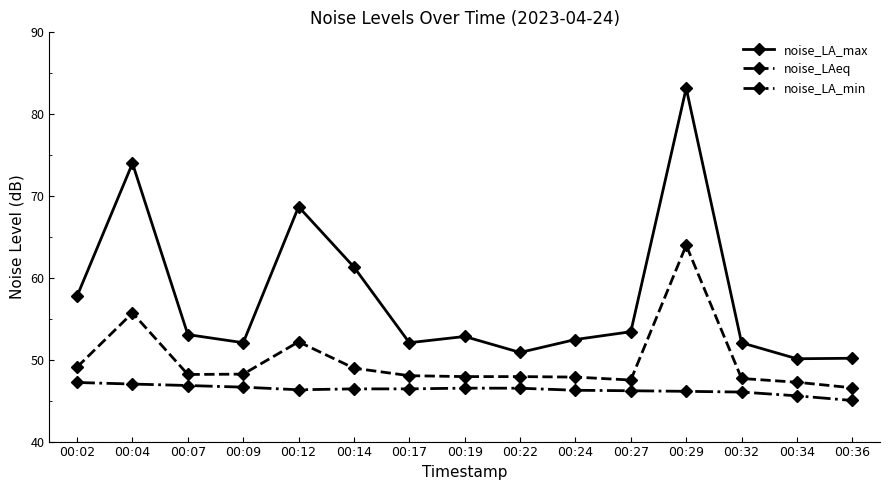

Is the value of noise_LA_min at 00:22 greater than the value of noise_LAeq at 00:14?

No